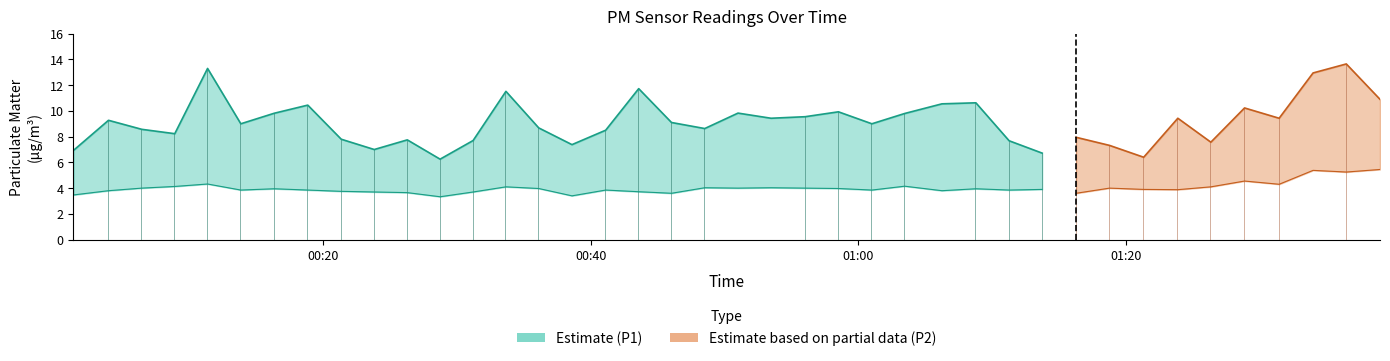

How many bars are there in total?

80